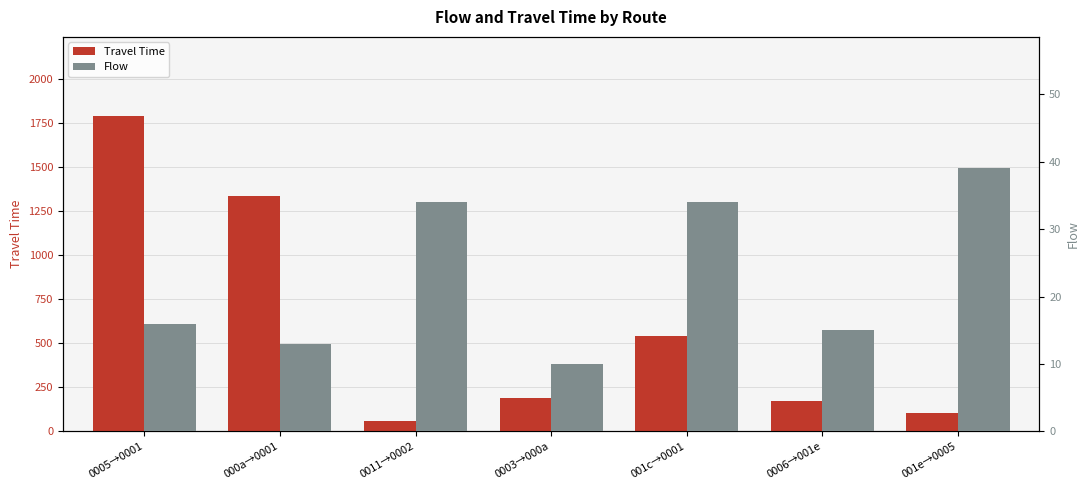

What is the average value of the Flow series?

23